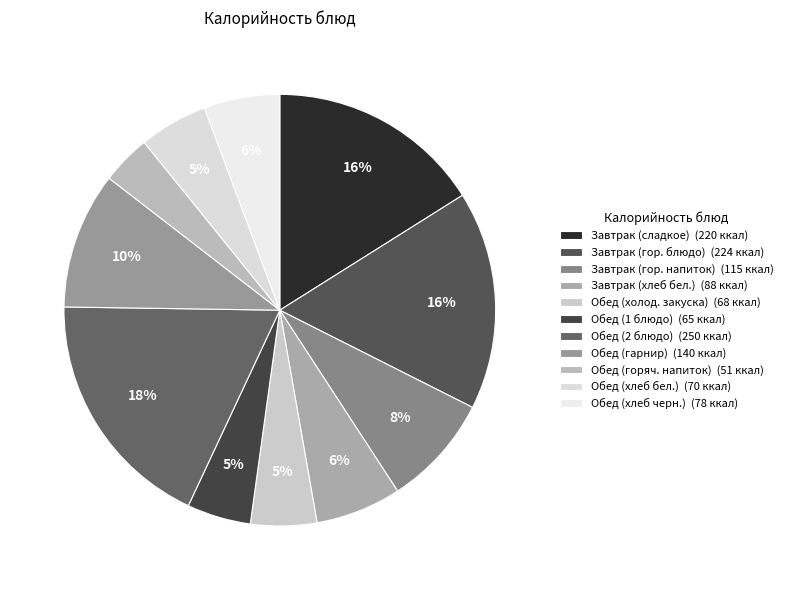

What percentage is the Обед (горяч. напиток) slice, to the nearest percent?

4%